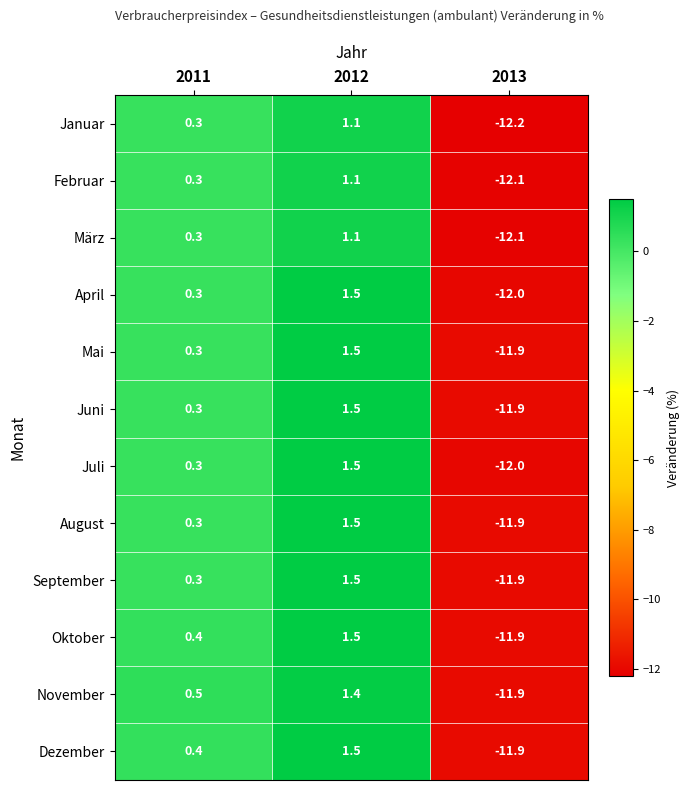

Which series changed the most between 2011 and 2013?

Januar